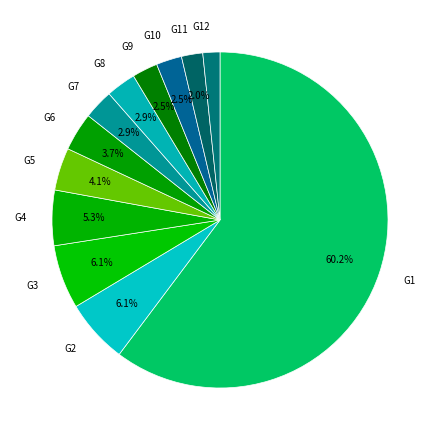

How much of the chart is everything except G7?

97.1%